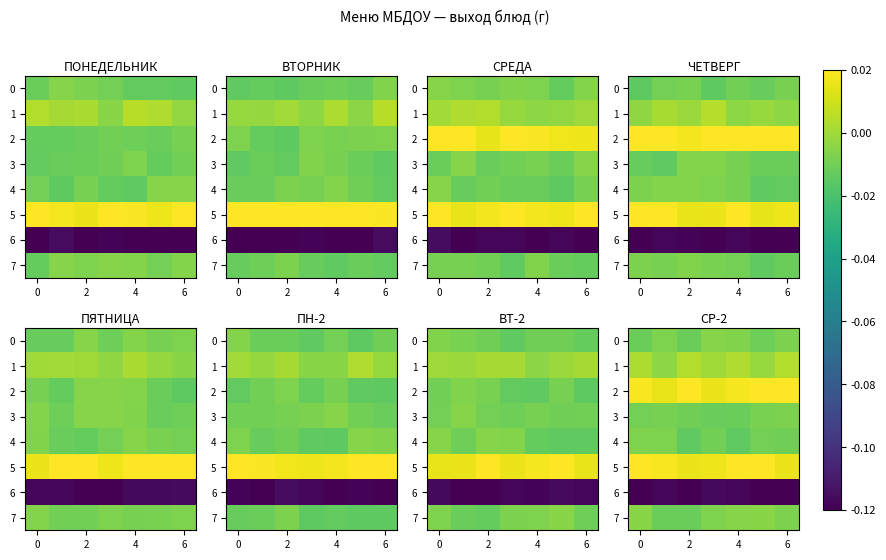

What is the average value of the 6 series?

-0.1